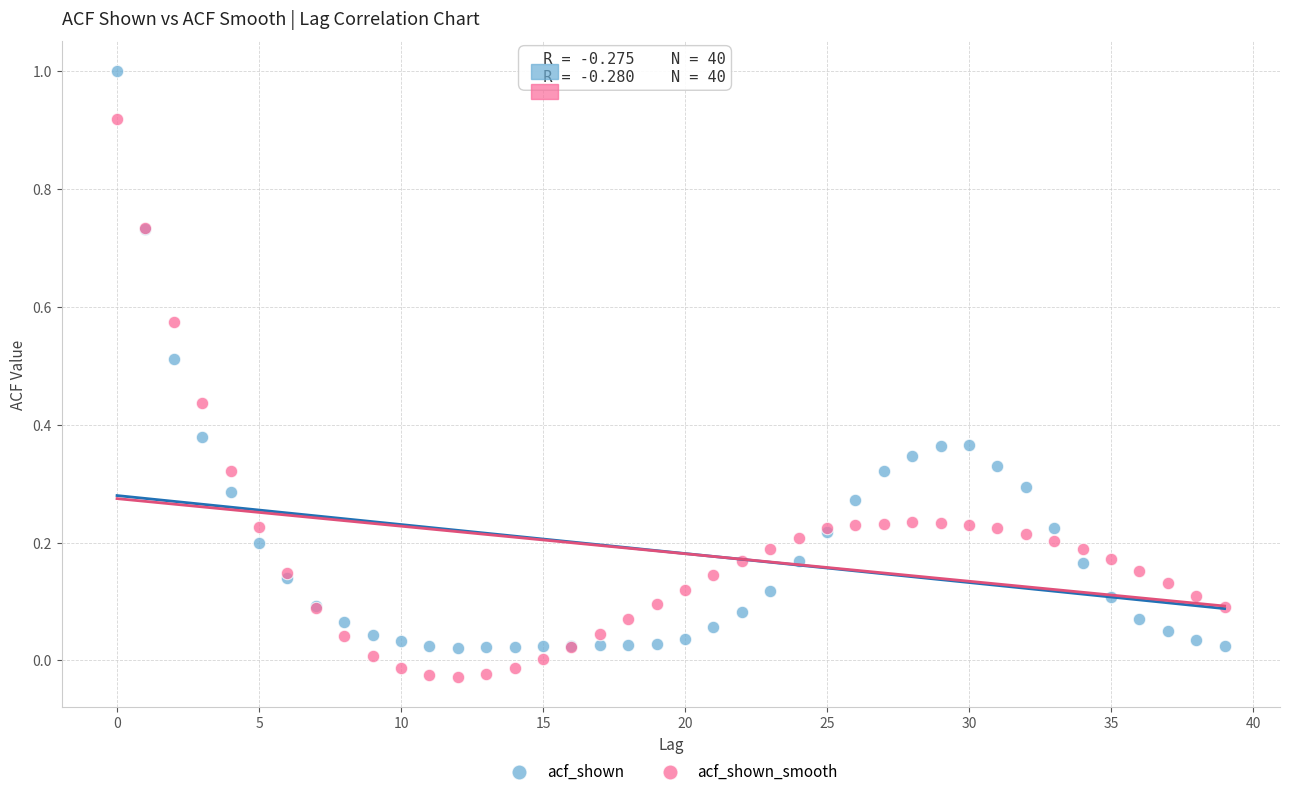

Which series has the widest spread of Y values?

acf_shown